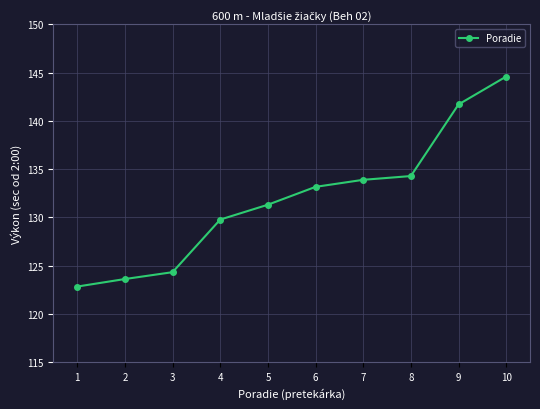

What is the maximum value shown in the chart?

144.6